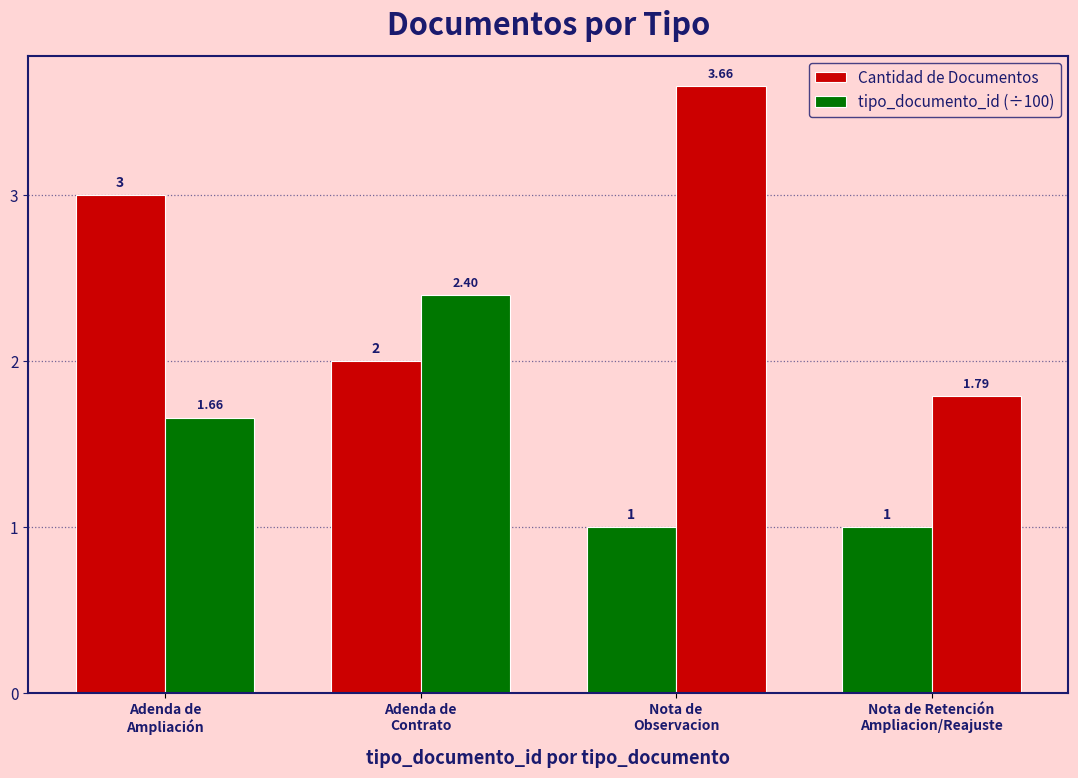

How many bars are there in total?

8